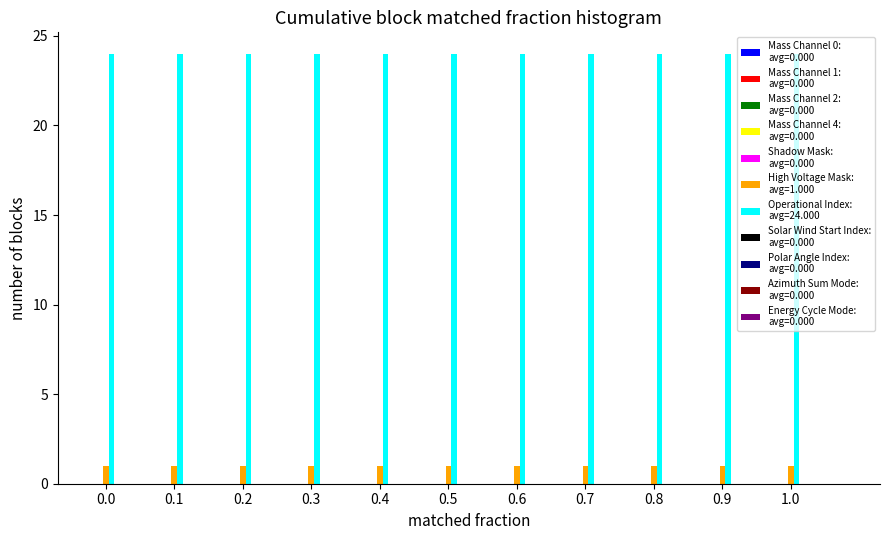

What is the maximum value shown in the chart?

24